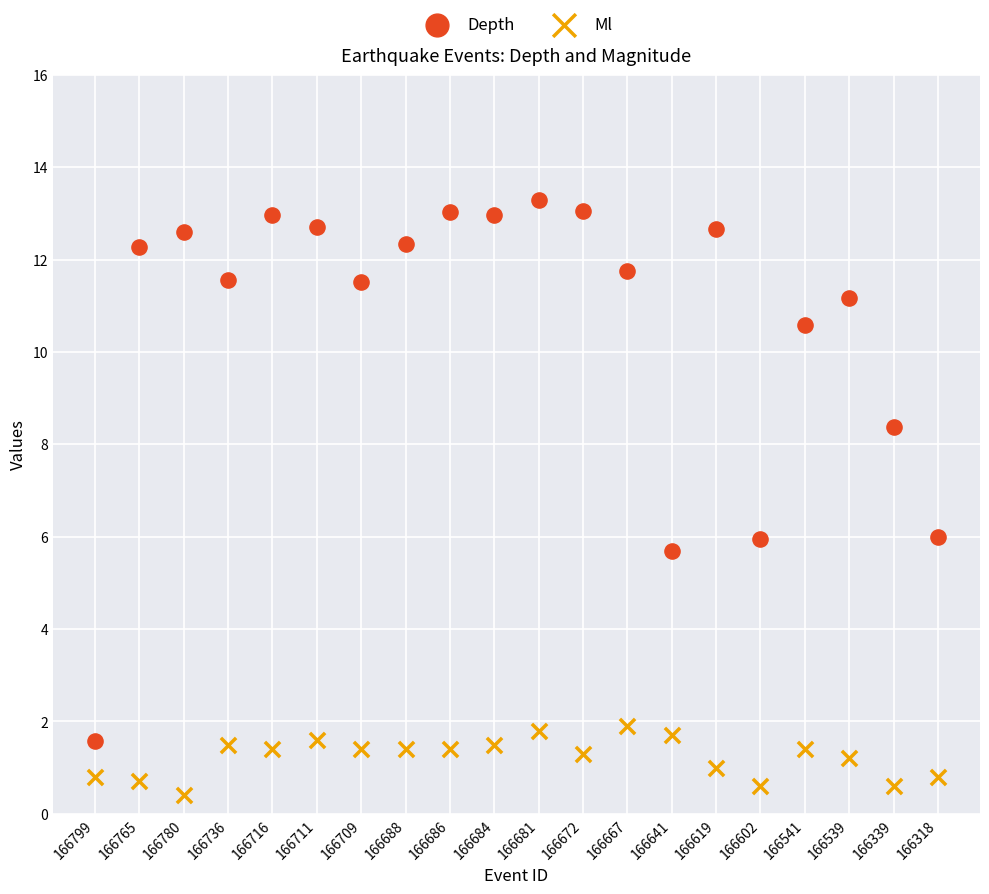

What are all the series names shown in the legend?

Depth, Ml